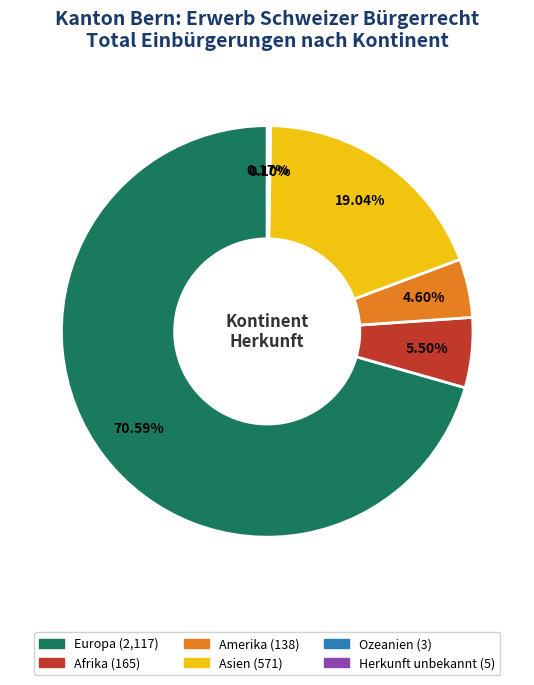

To the nearest percent, what portion does Amerika represent?

5%